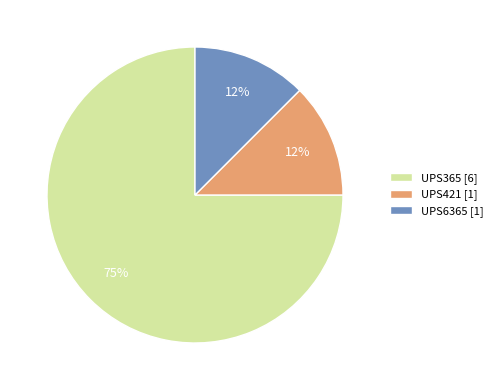

True or false: UPS421 accounts for 12% of the total.

True